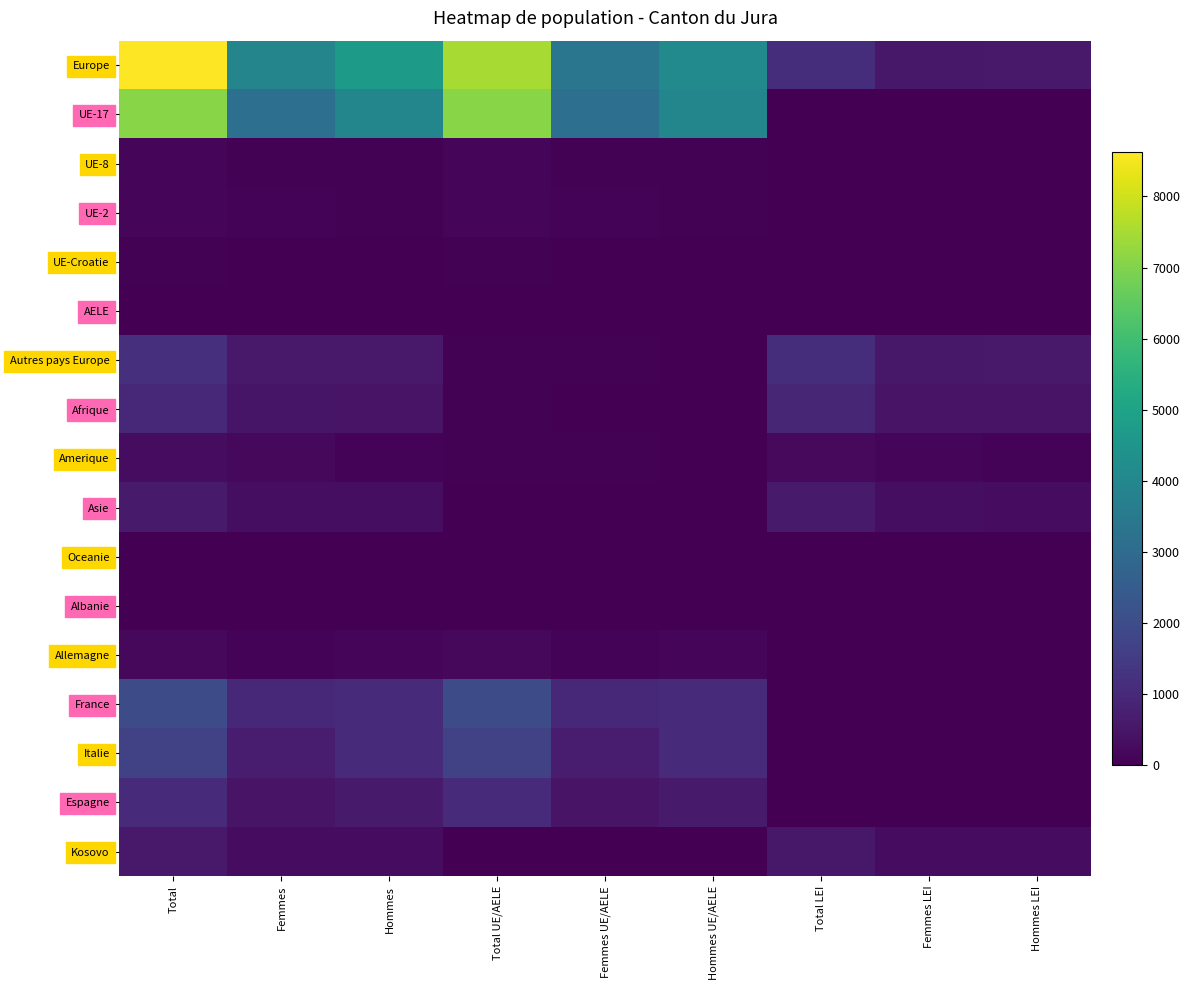

Which category has the highest value across all series?

Total